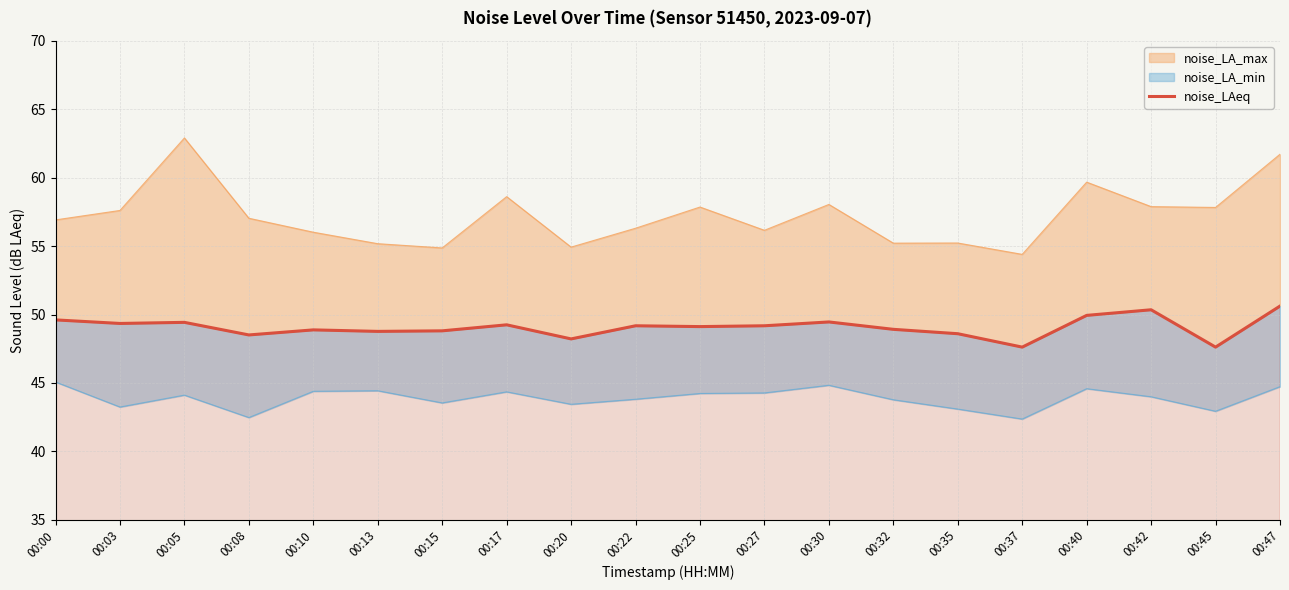

Where is the data nearest to the value 49?

00:32